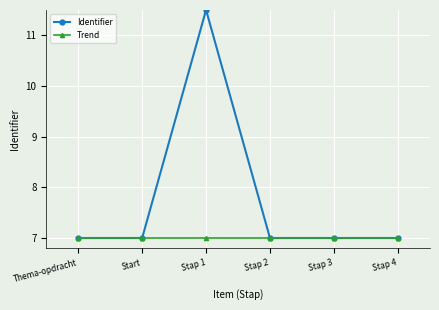

At how many categories does at least one series exceed 9?

1